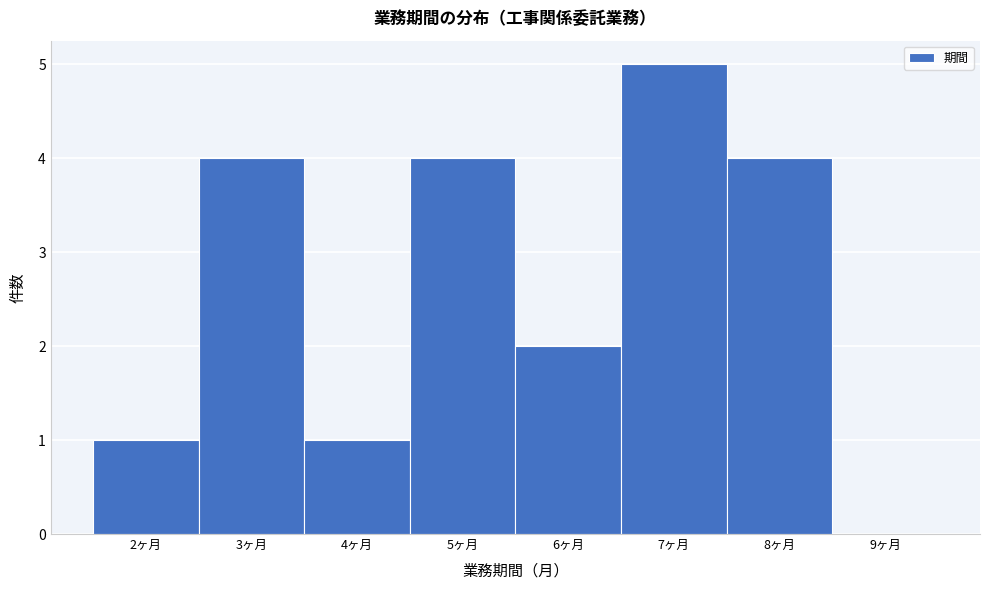

Reading left to right, list every bar in this chart as the range it spans on the x-axis followed by its height. The values are not printed on the chart, so give them approximately, as read against the axis.

1.5 to 2.5: 1
2.5 to 3.5: 4
3.5 to 4.5: 1
4.5 to 5.5: 4
5.5 to 6.5: 2
6.5 to 7.5: 5
7.5 to 8.5: 4
8.5 to 9.5: 0